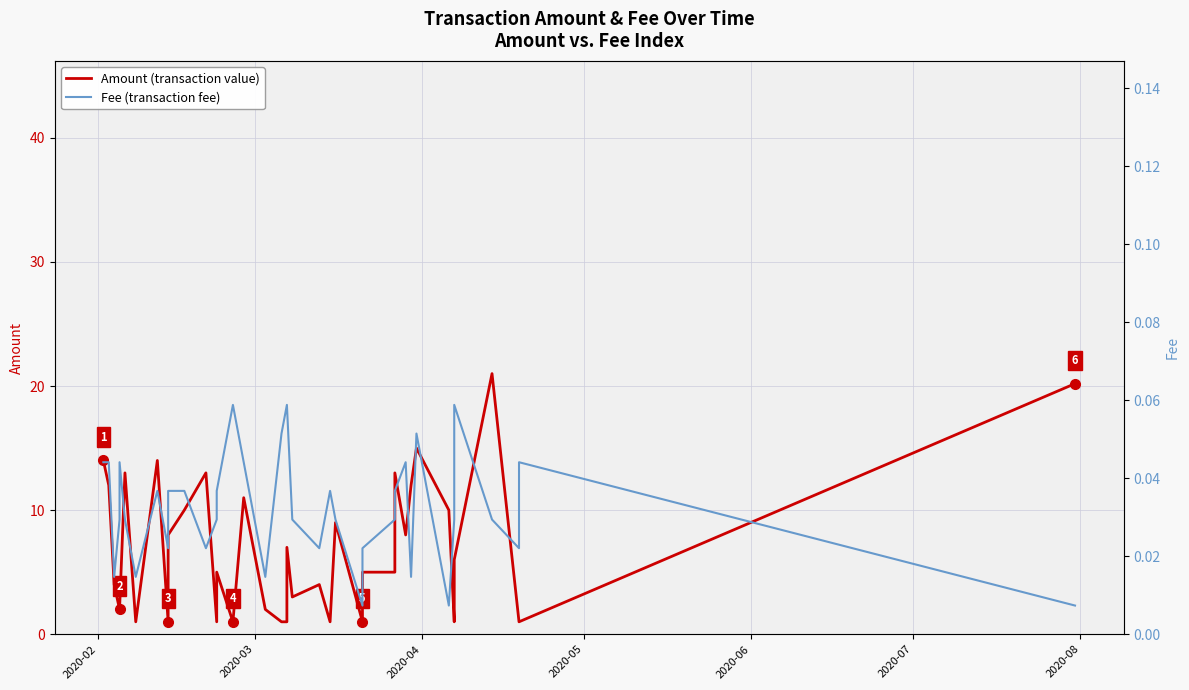

Is it true that Fee (transaction fee) equals 0.0 at 2020-07?

False